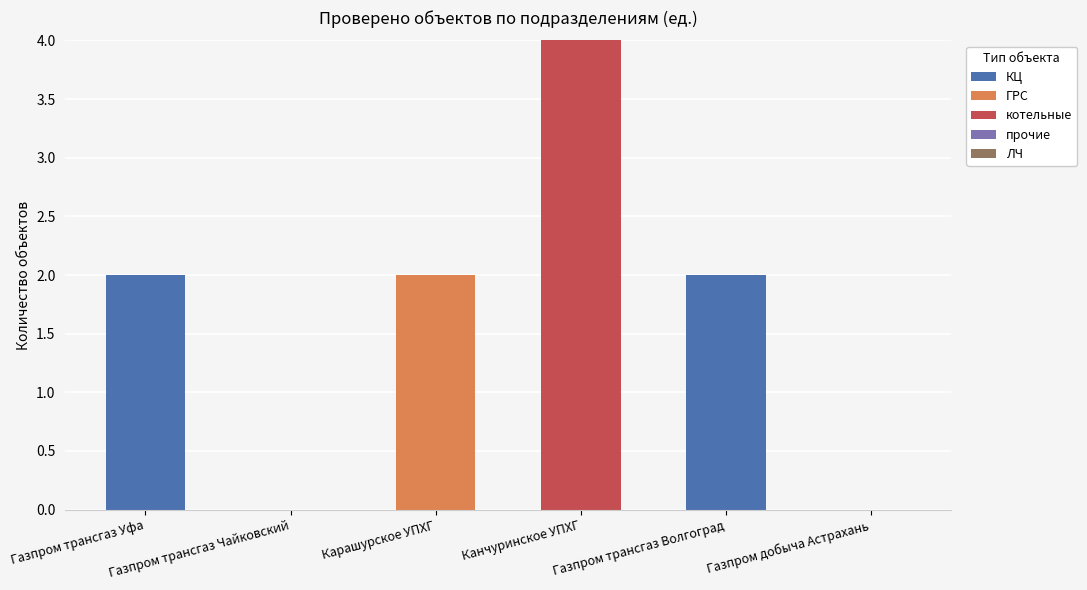

At which category is the sum across all series the highest?

Канчуринское УПХГ